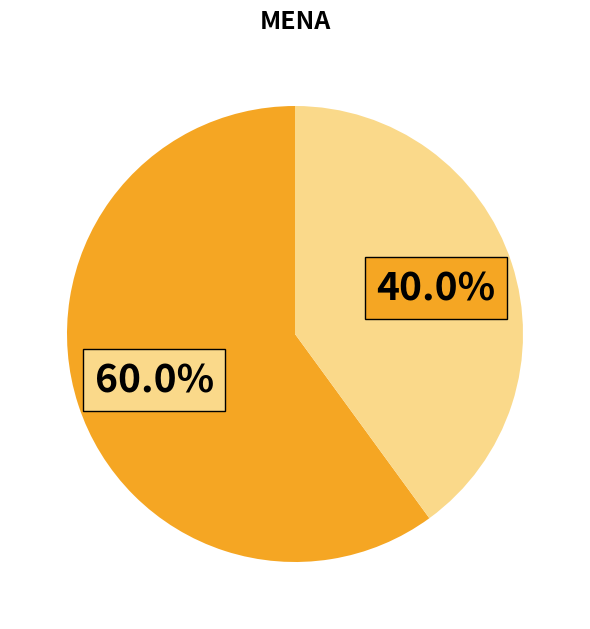

Does any single category account for the majority?

Yes